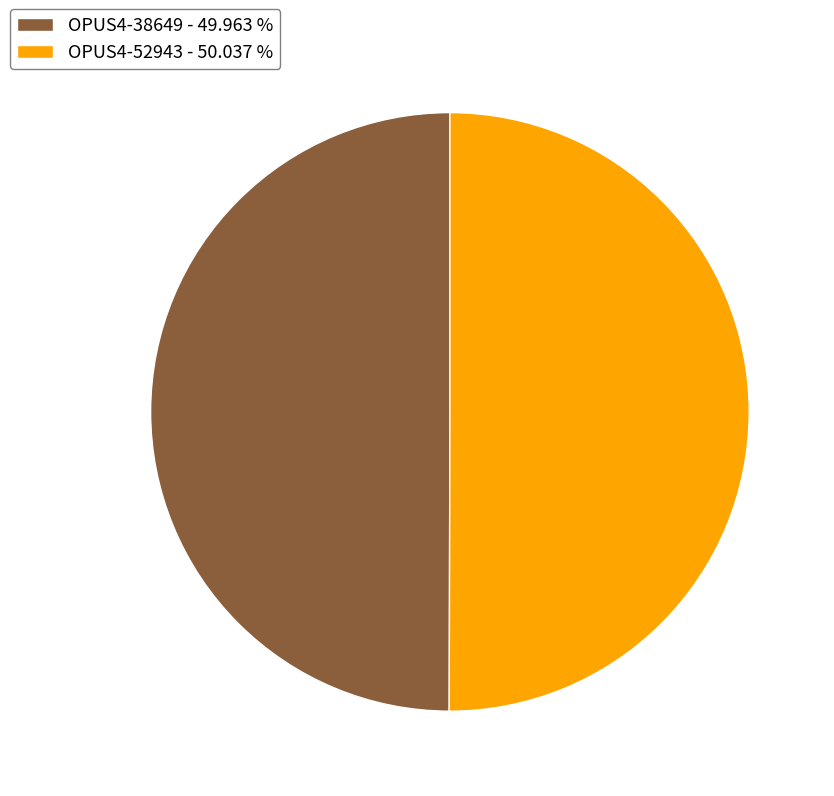

Approximately how many times larger is the value at OPUS4-52943 compared to OPUS4-38649?

1.0